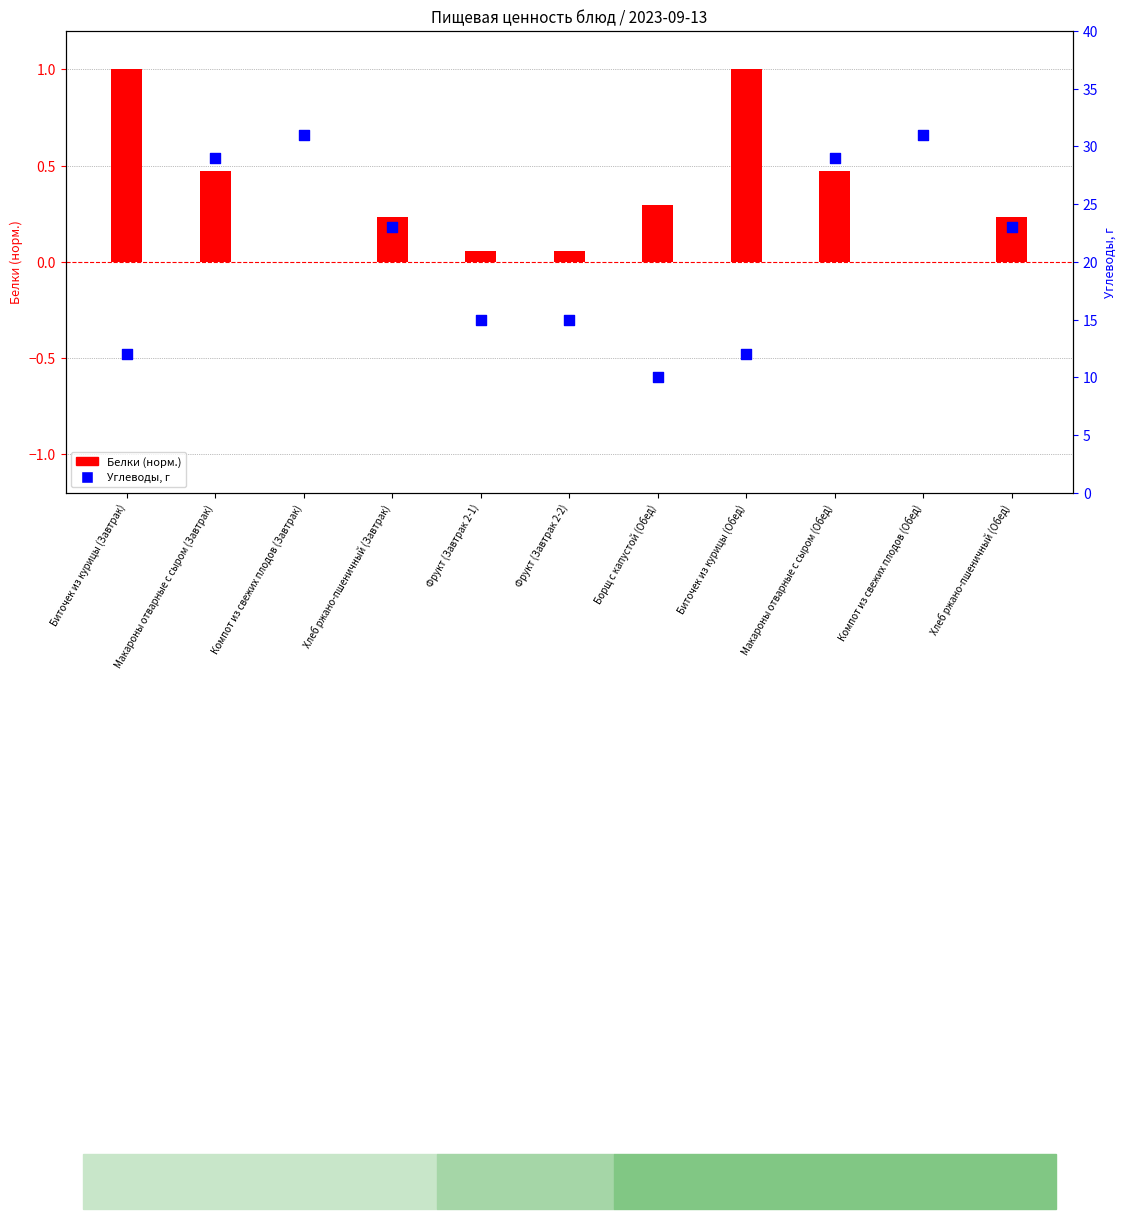

Which series has the widest spread of Y values?

Углеводы